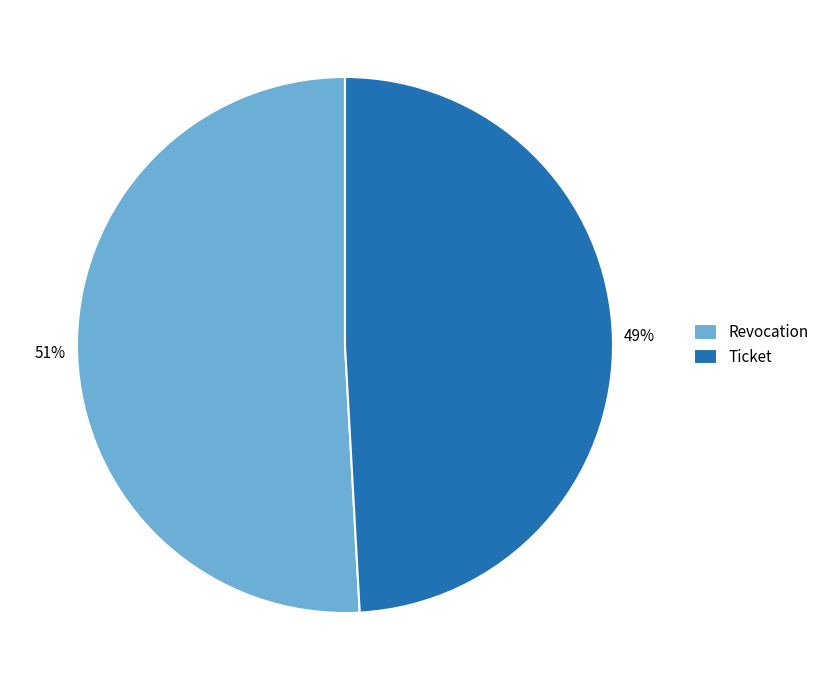

To the nearest percent, what is the difference between the largest and smallest slice percentages?

2%